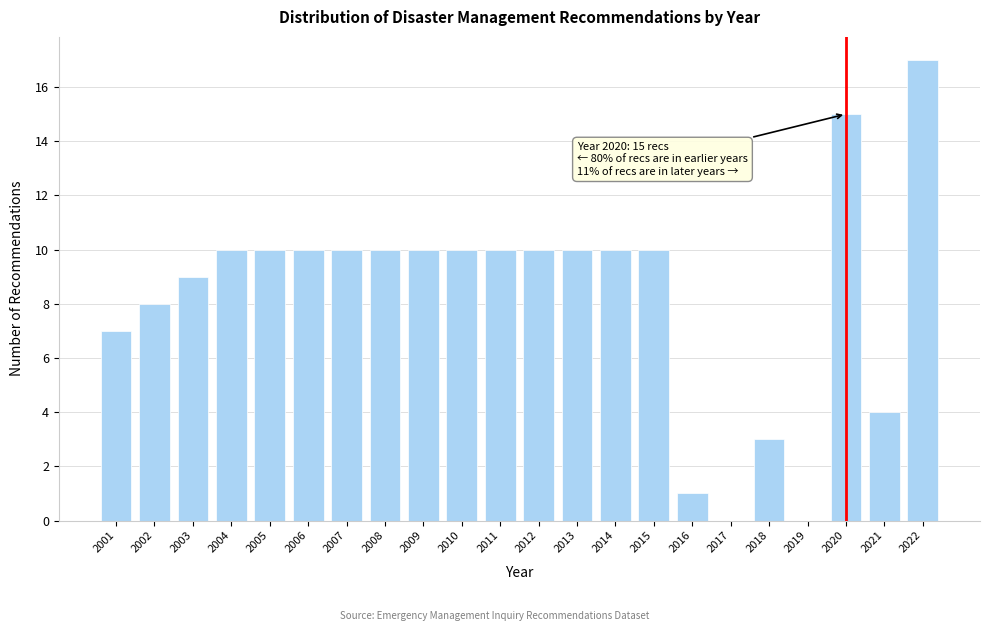

Reading right to left, transcribe all the data shown in this chart.

2022=17	2021=4	2020=15	2019=0	2018=3	2017=0	2016=1	2015=10	2014=10	2013=10	2012=10	2011=10	2010=10	2009=10	2008=10	2007=10	2006=10	2005=10	2004=10	2003=9	2002=8	2001=7